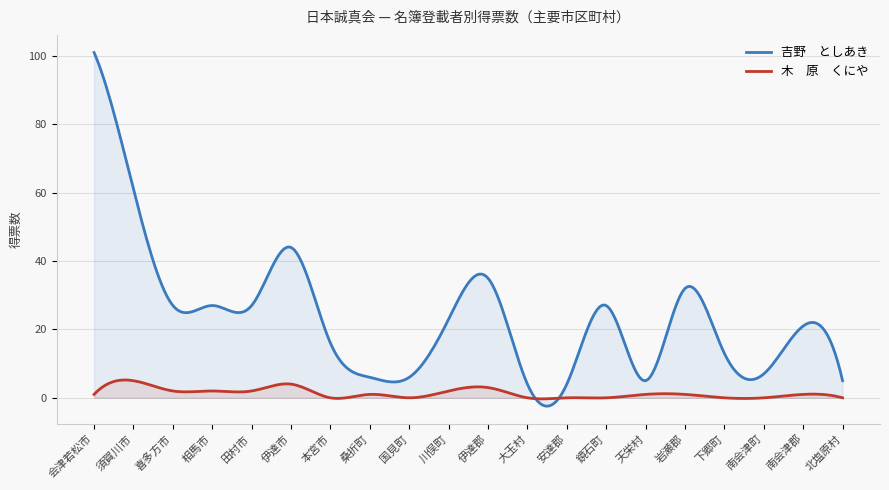

At 下郷町, list the series in order from largest to smallest.

吉野　としあき, 木　原　くにや